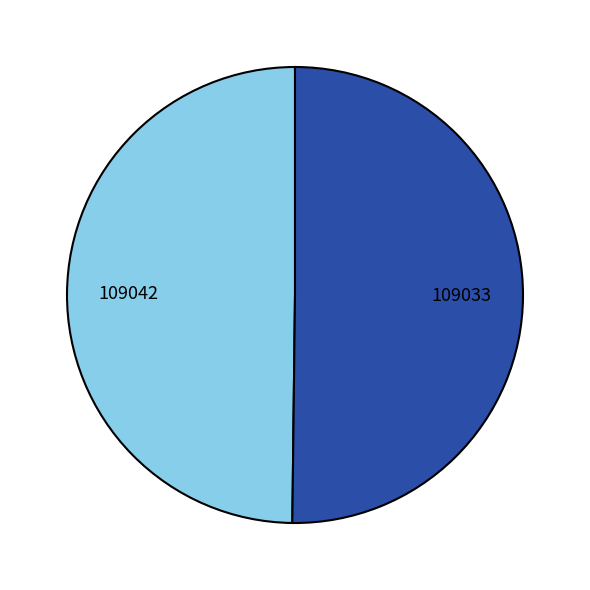

Do 109033 and 109042 together represent more than half of the pie?

Yes